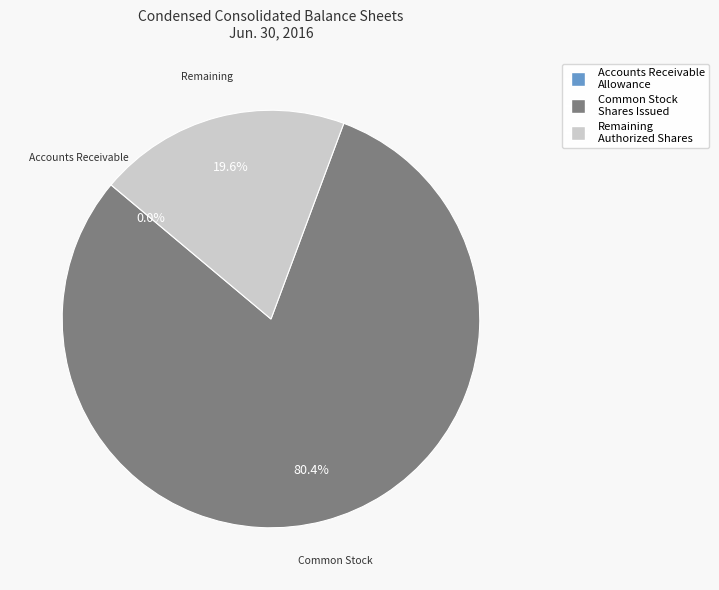

What is the ratio of the value at Common Stock Shares Issued to the value at Remaining Authorized Shares?

4.1